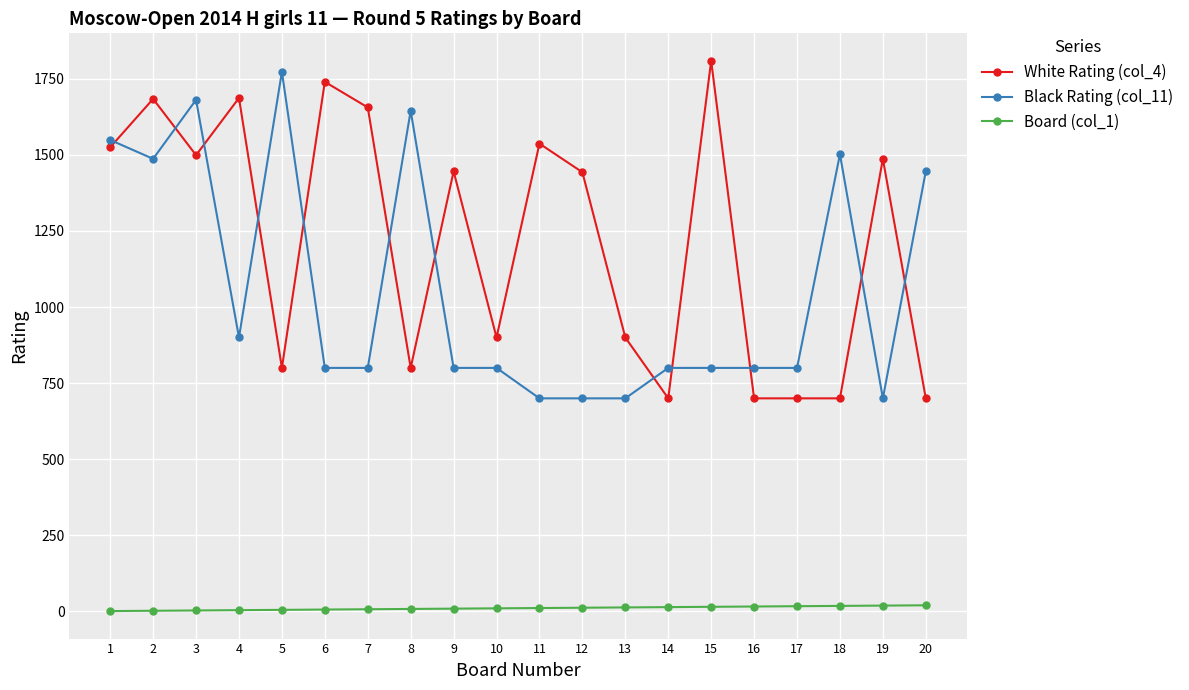

What is the value of the Black Rating (col_11) point at the 14th from the left?

800